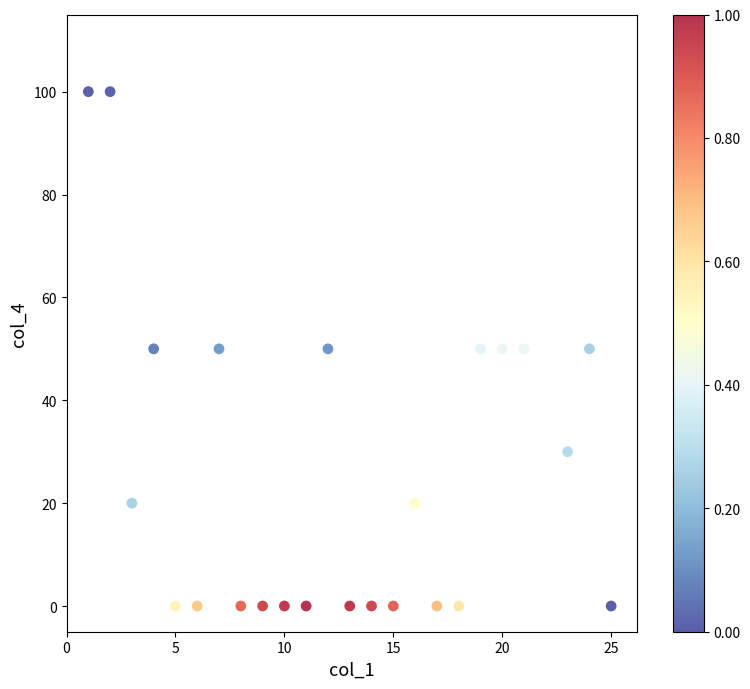

What is the range of X values (max minus min)?

24